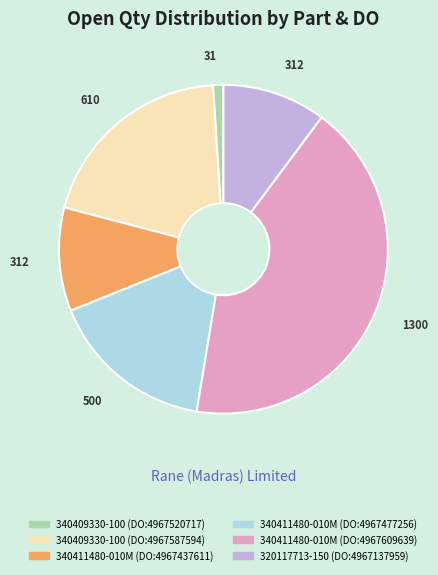

Between 340409330-100 (DO:4967520717) and 340409330-100 (DO:4967587594), which is larger?

340409330-100 (DO:4967587594)